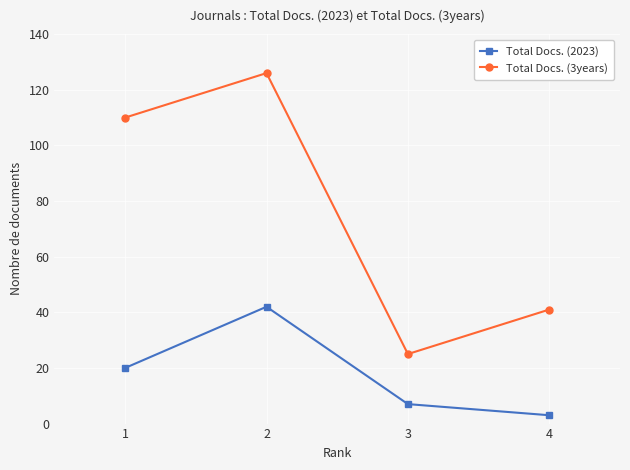

In Total Docs. (3years), how many points are higher than both neighbors (excluding endpoints)?

1